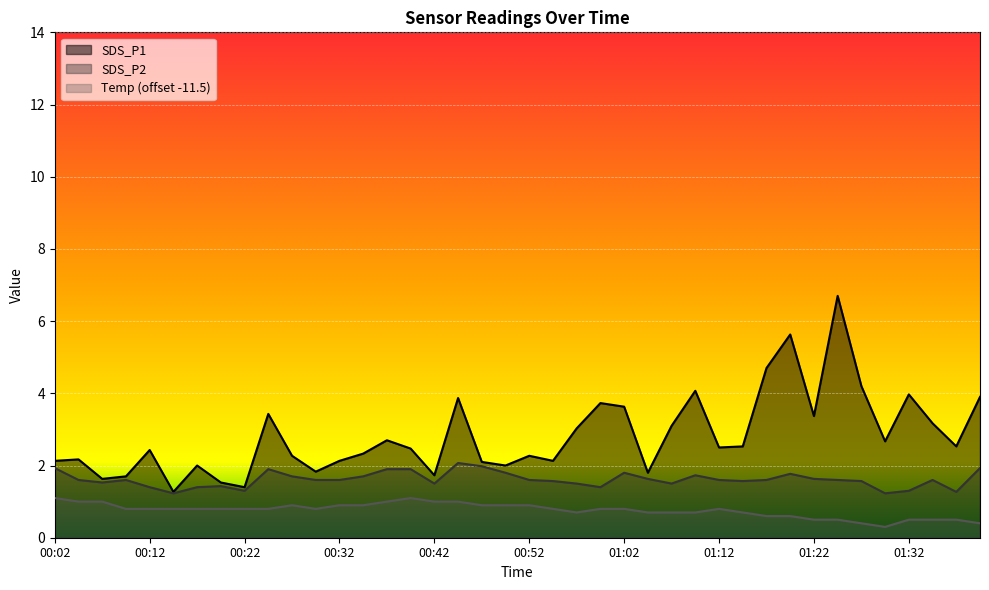

How many interior local valleys does the SDS_P2 series have?

9